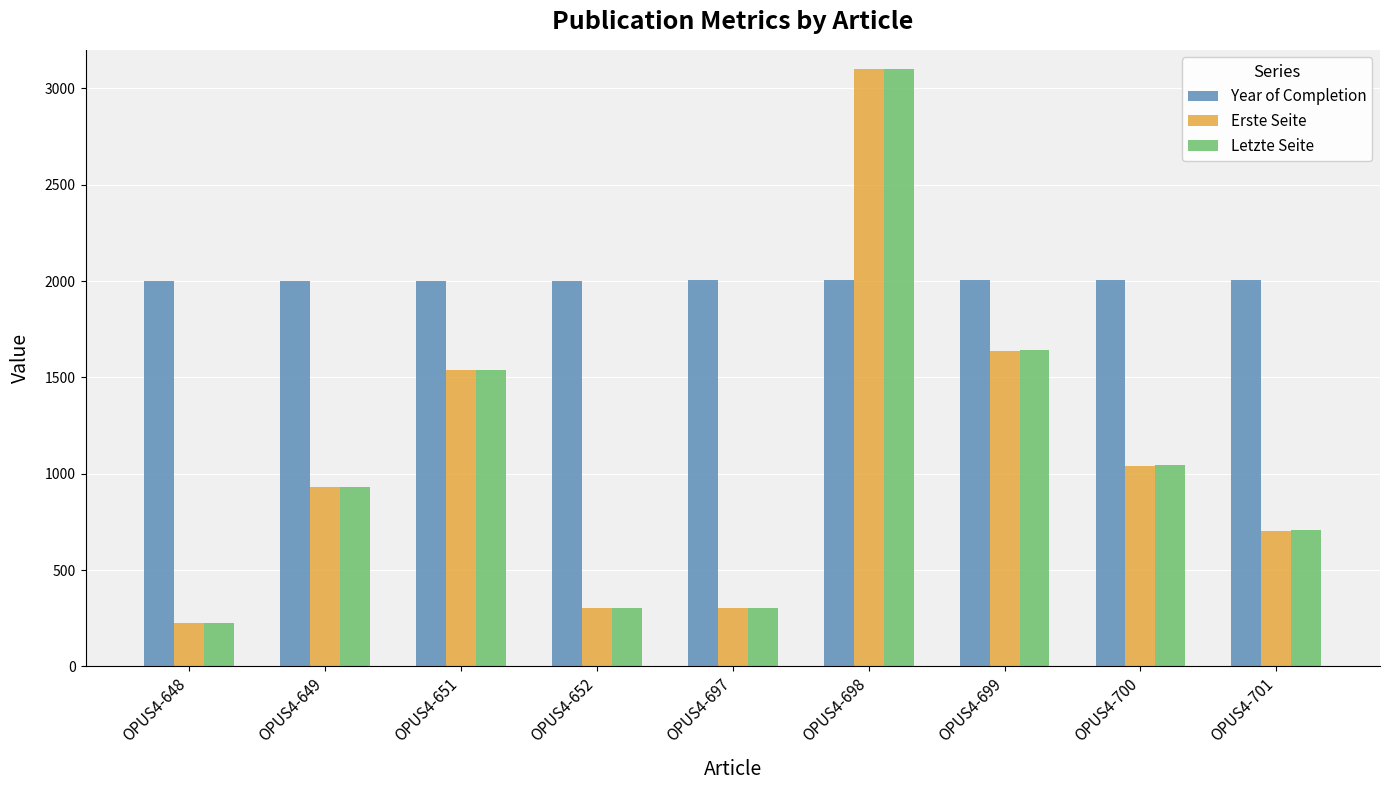

At how many categories does at least one series exceed 1139?

9